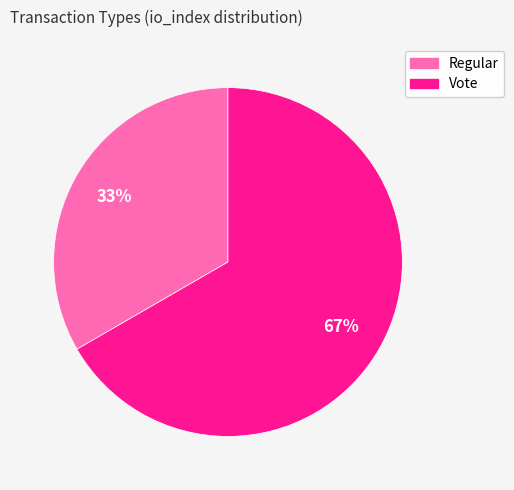

What is the majority slice?

Vote